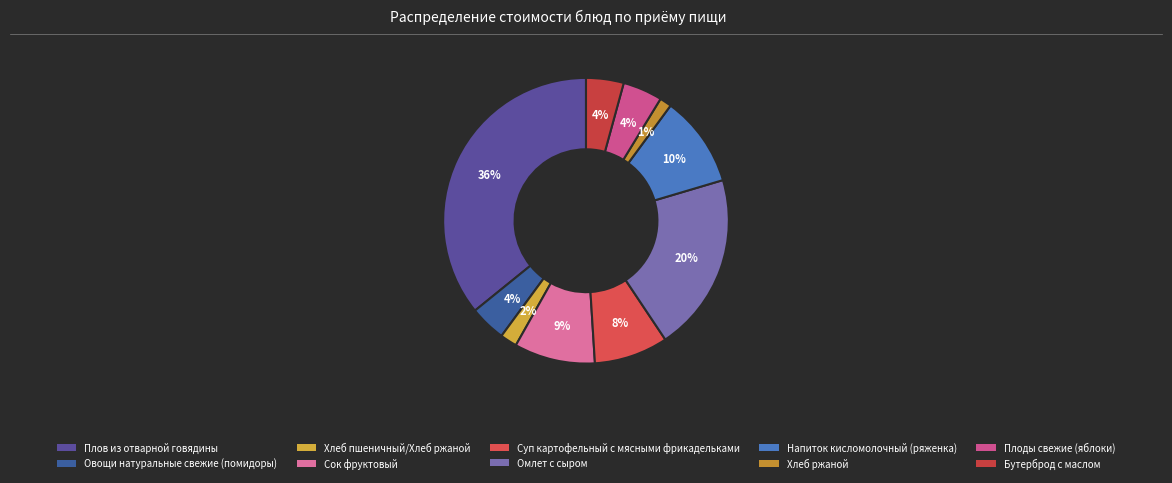

To the nearest percent, what is the difference between the Суп картофельный с мясными фрикадельками and Омлет с сыром slice percentages?

12%